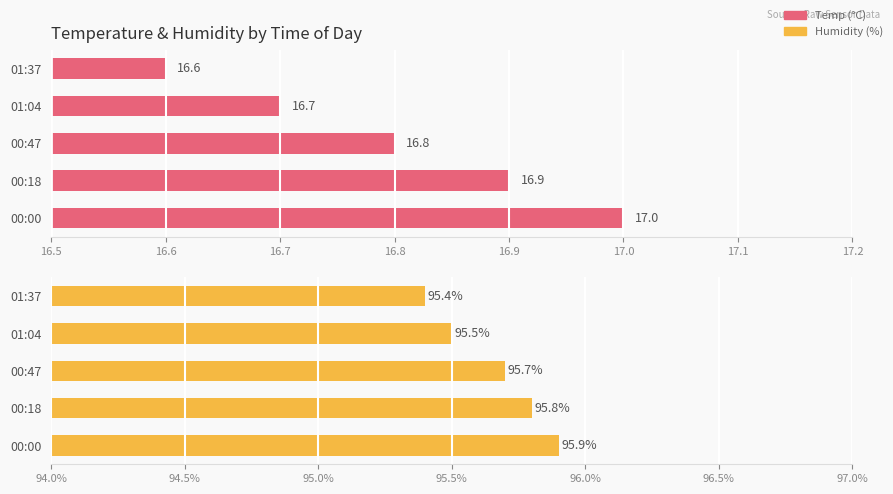

How many bars are there in each group?

2